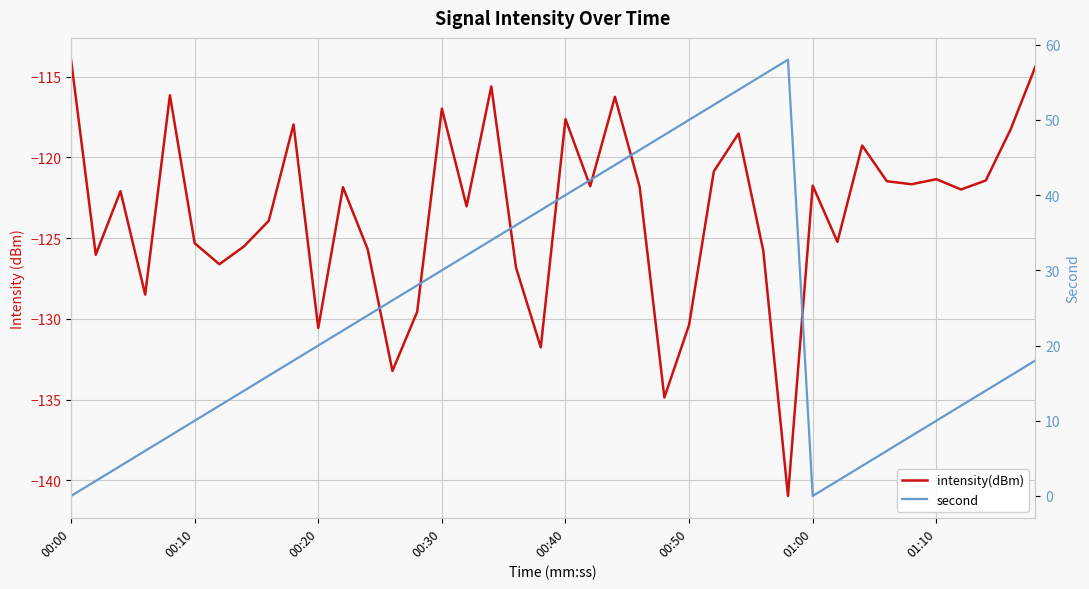

Is this an area chart (filled region under the line)?

No